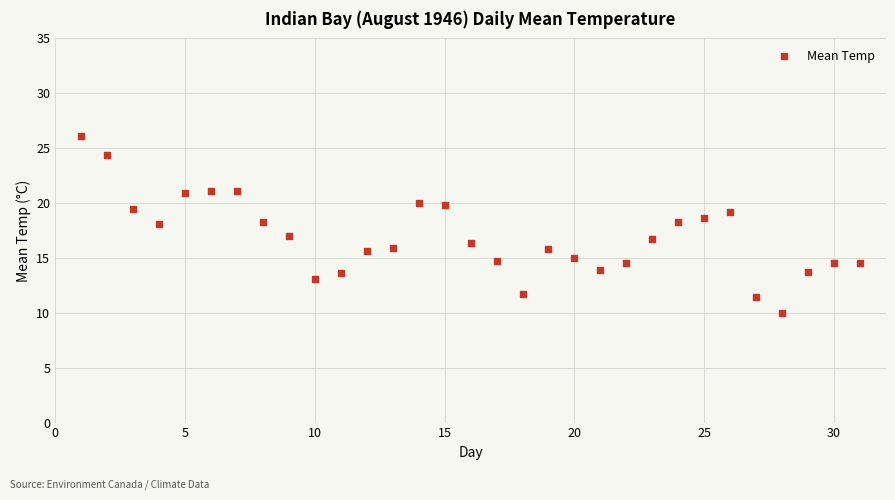

What is the range of X values (max minus min)?

30.0